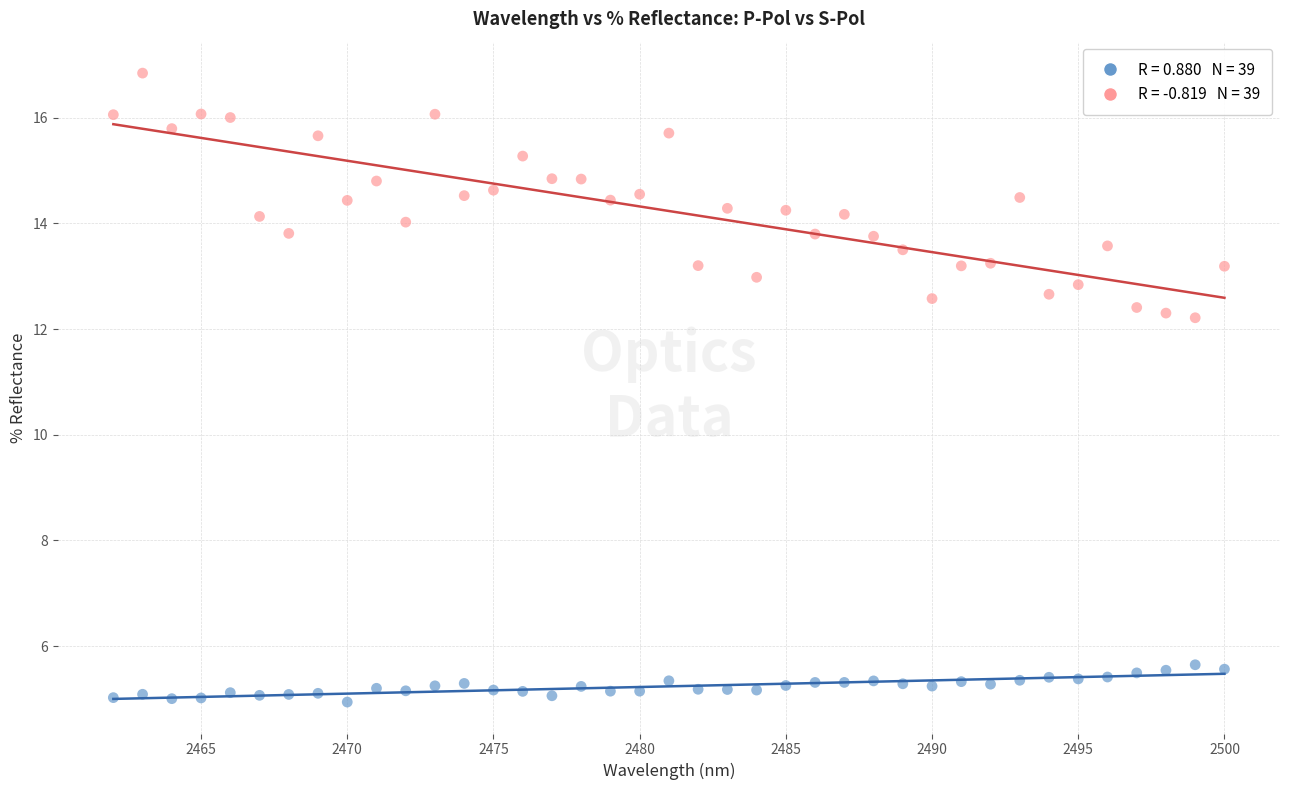

Across all data points, what is the range of X values (max minus min)?

38.0